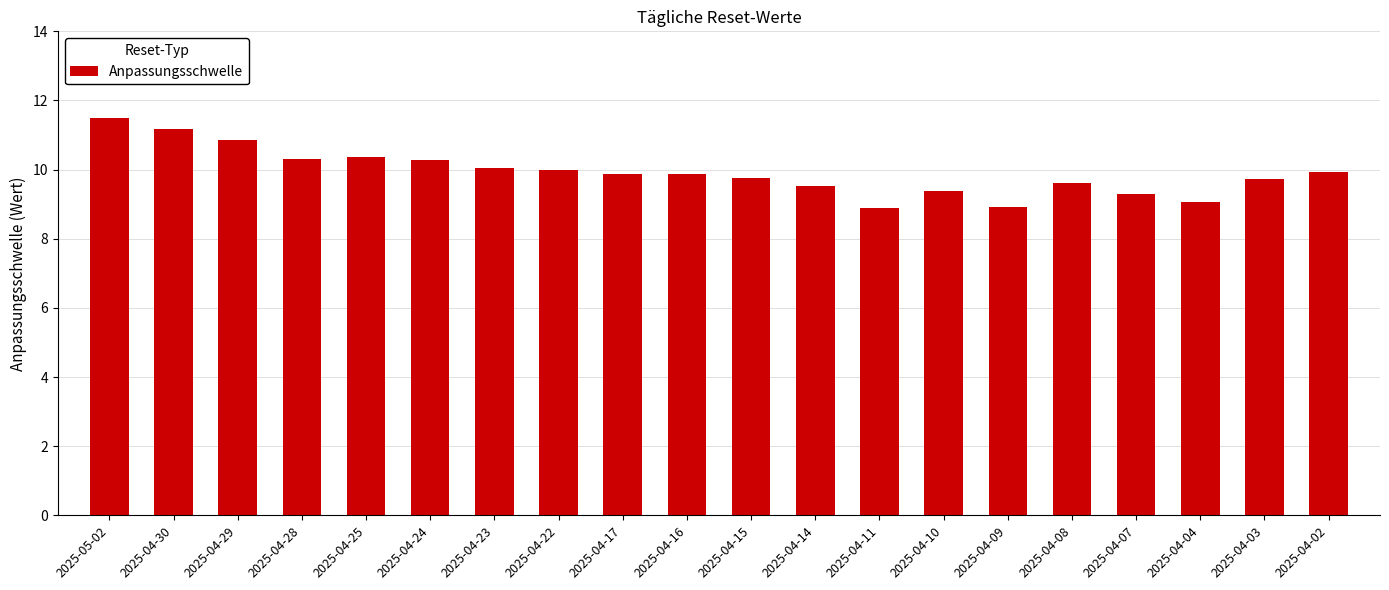

Which label corresponds to the largest value in the chart?

2025-05-02